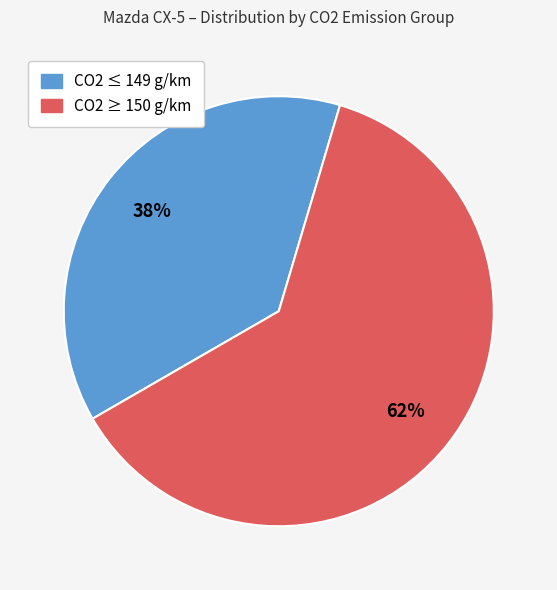

To the nearest percent, what is the average slice percentage?

50%